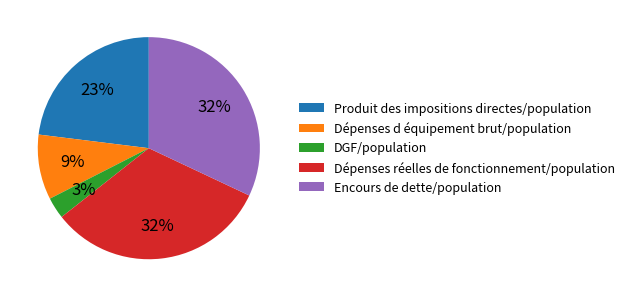

How many segments does this pie chart have?

5